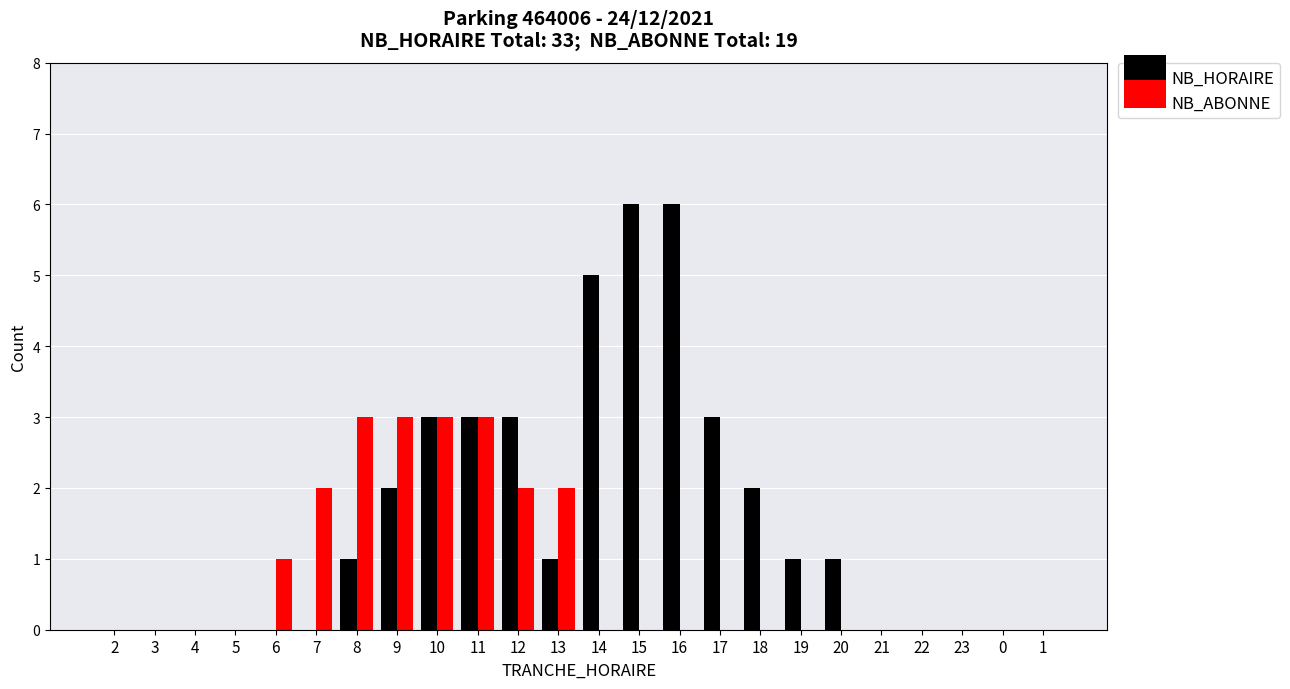

What is the maximum value shown in the chart?

6